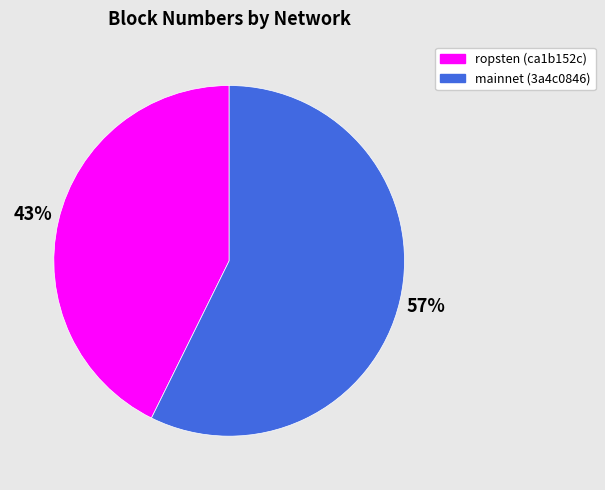

To the nearest percent, what is the average slice percentage?

50%